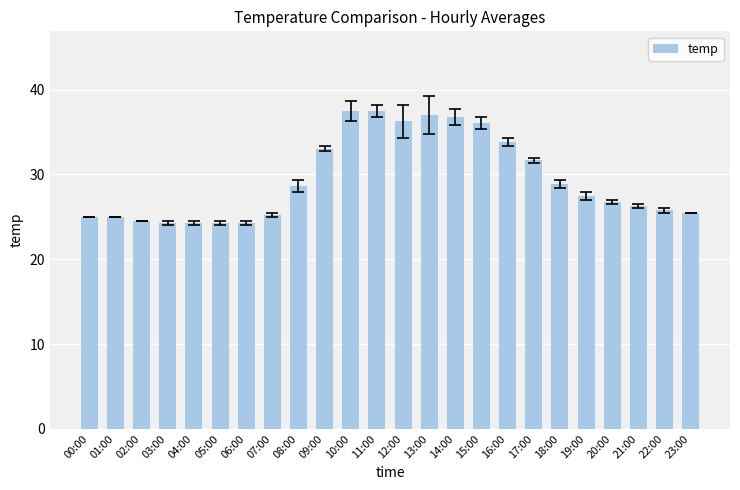

What is the average value?

29.4